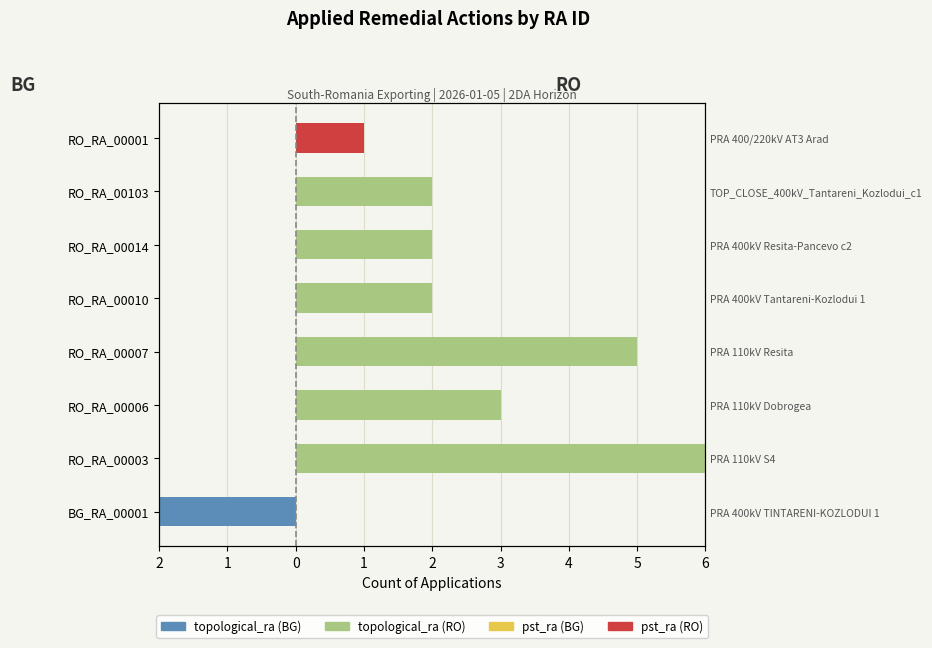

List the series in order of their peak value, highest first.

topological_ra (RO), pst_ra (RO), pst_ra (BG), topological_ra (BG)